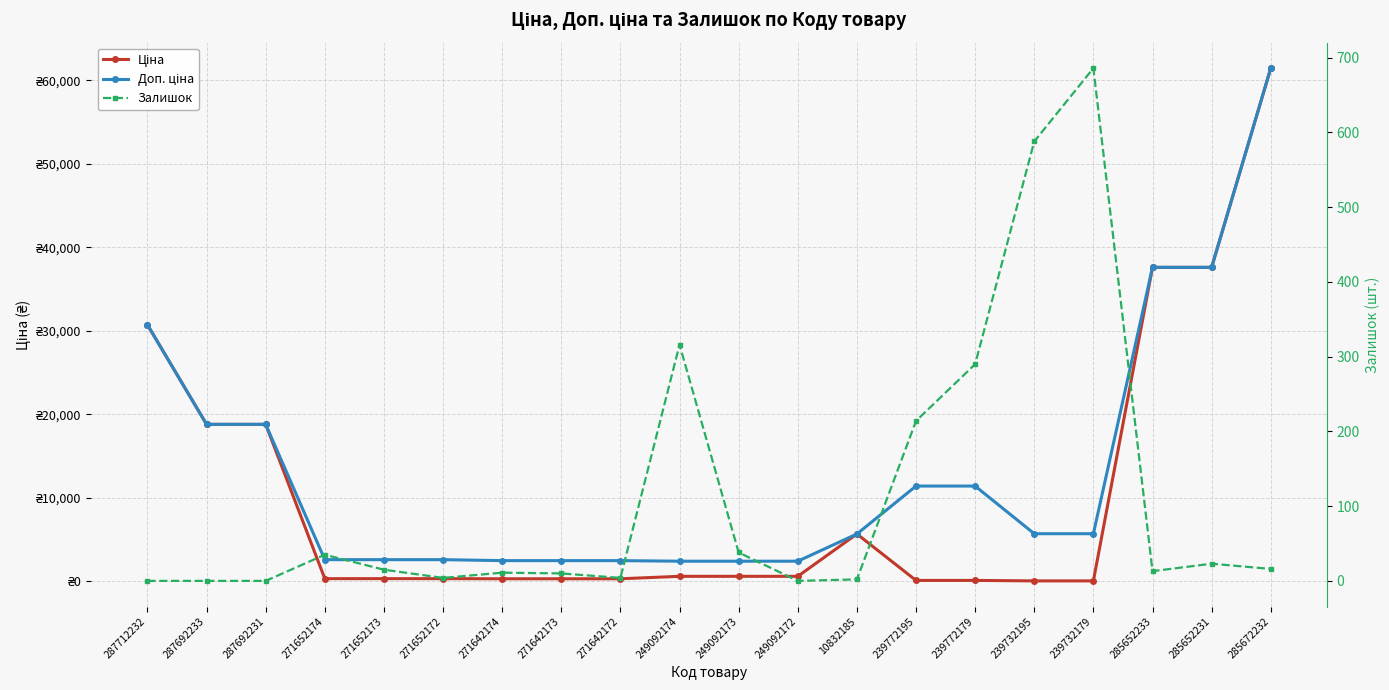

Which series has the largest range (max minus min)?

Ціна